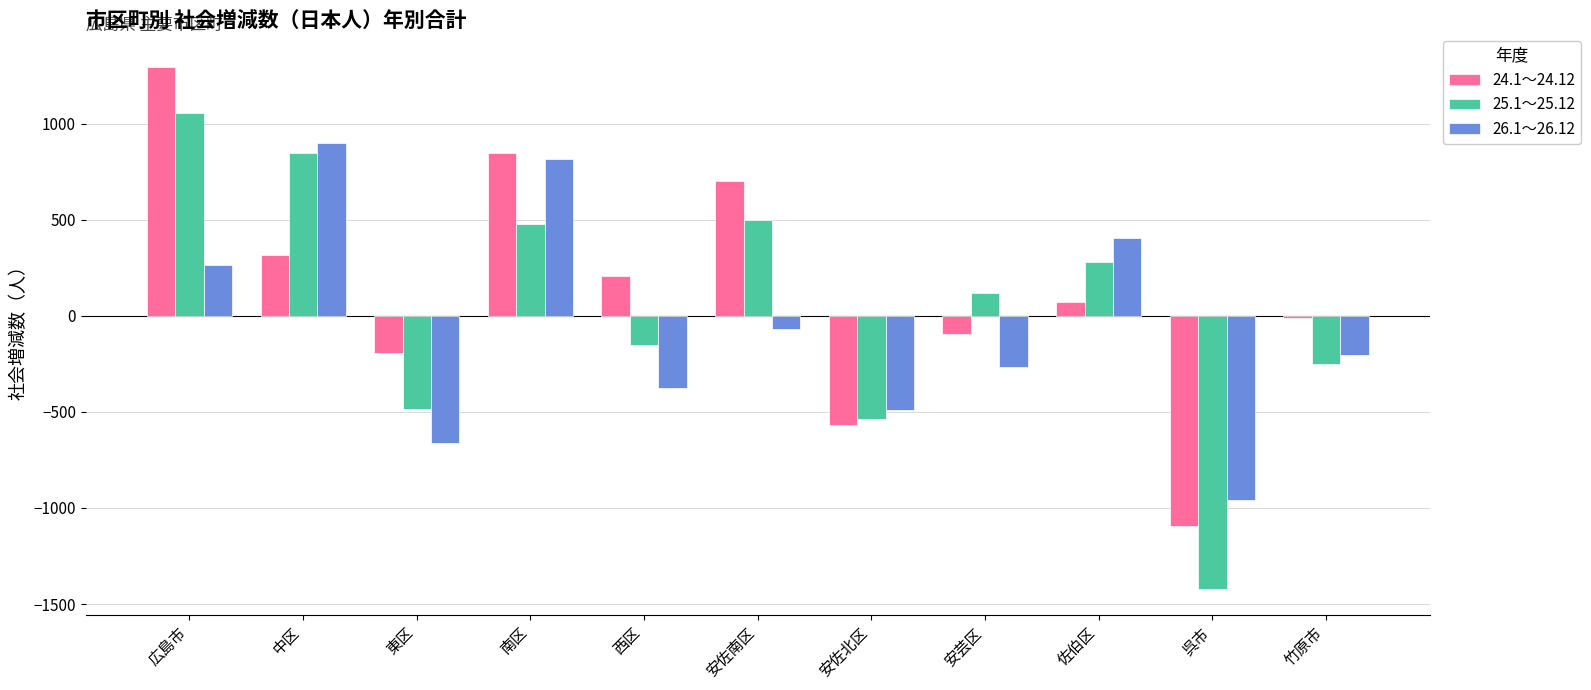

Between 広島市 and 呉市, which series saw the biggest shift?

25.1～25.12